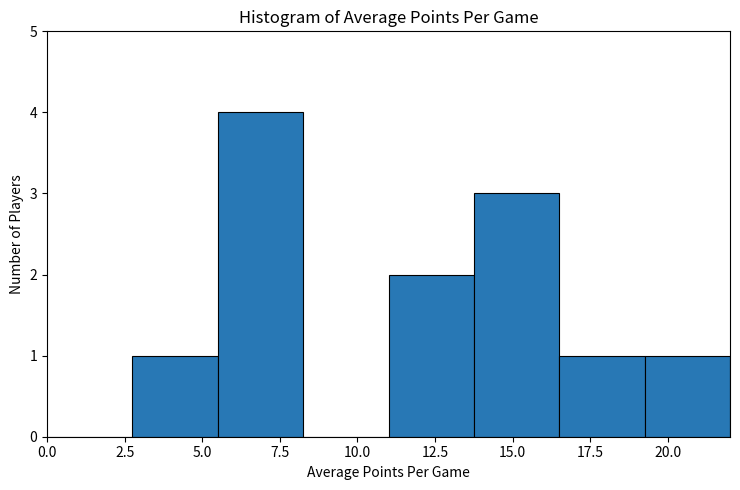

How tall is the bar that spans 11.00 to 13.75 on the x-axis? Neither the bar edges nor the heights are printed on the chart, so give them approximately, as read against the axes.

2